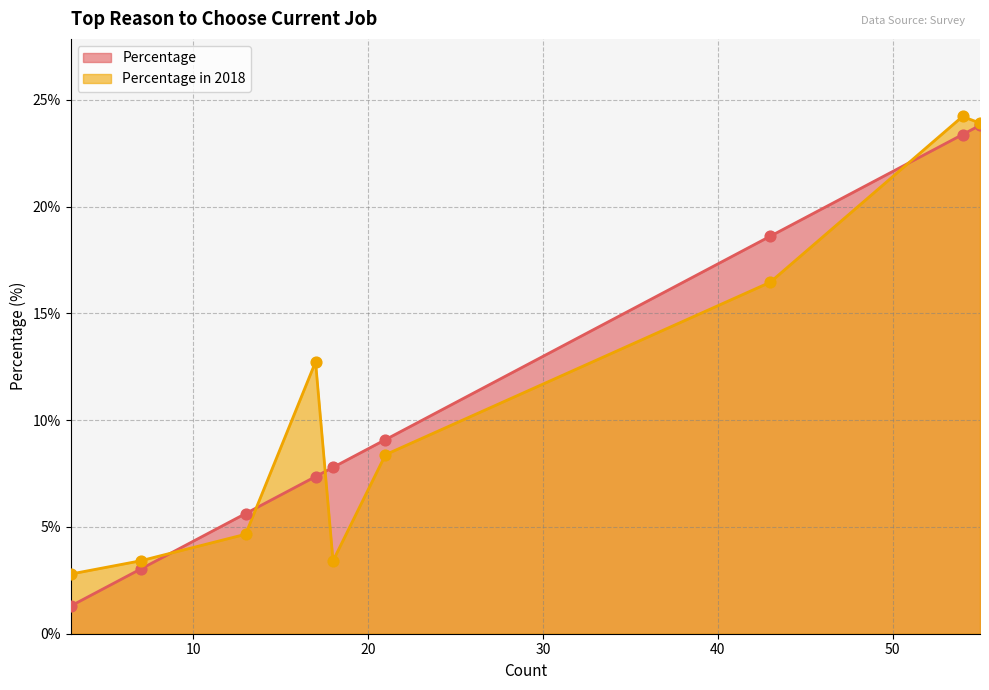

Which series has the widest spread of Y values?

Percentage